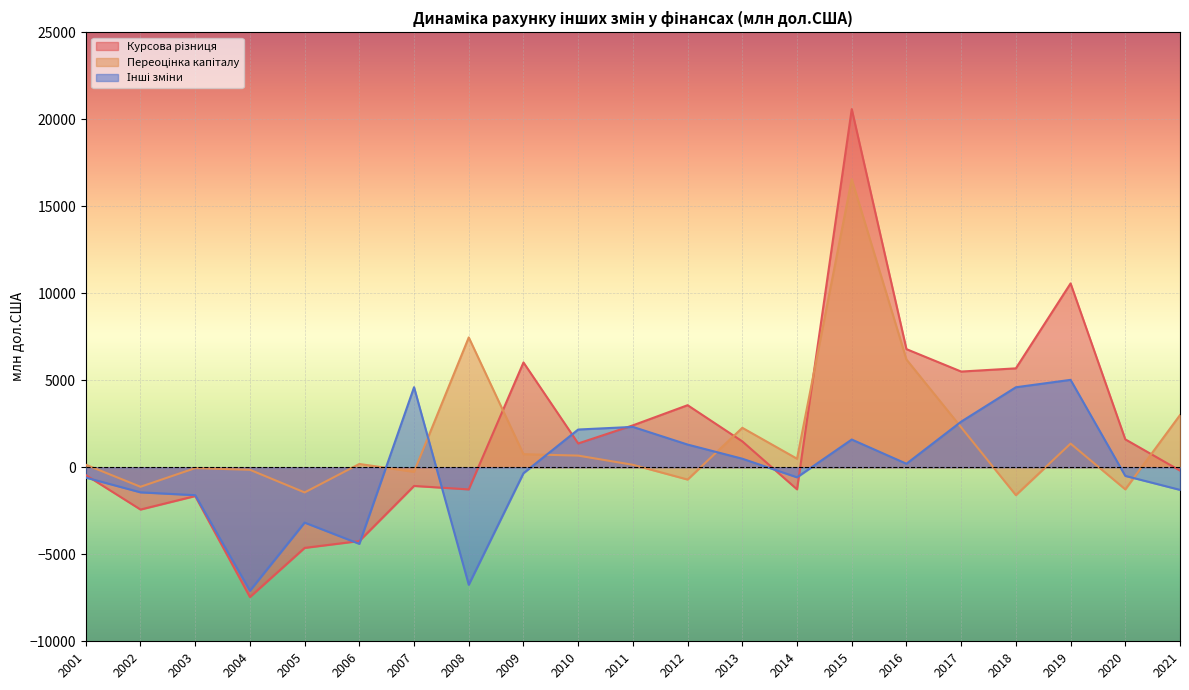

Rank the categories by Інші зміни value from lowest to highest.

2004, 2008, 2006, 2005, 2003, 2002, 2021, 2001, 2014, 2020, 2009, 2016, 2013, 2012, 2015, 2010, 2011, 2017, 2018, 2007, 2019